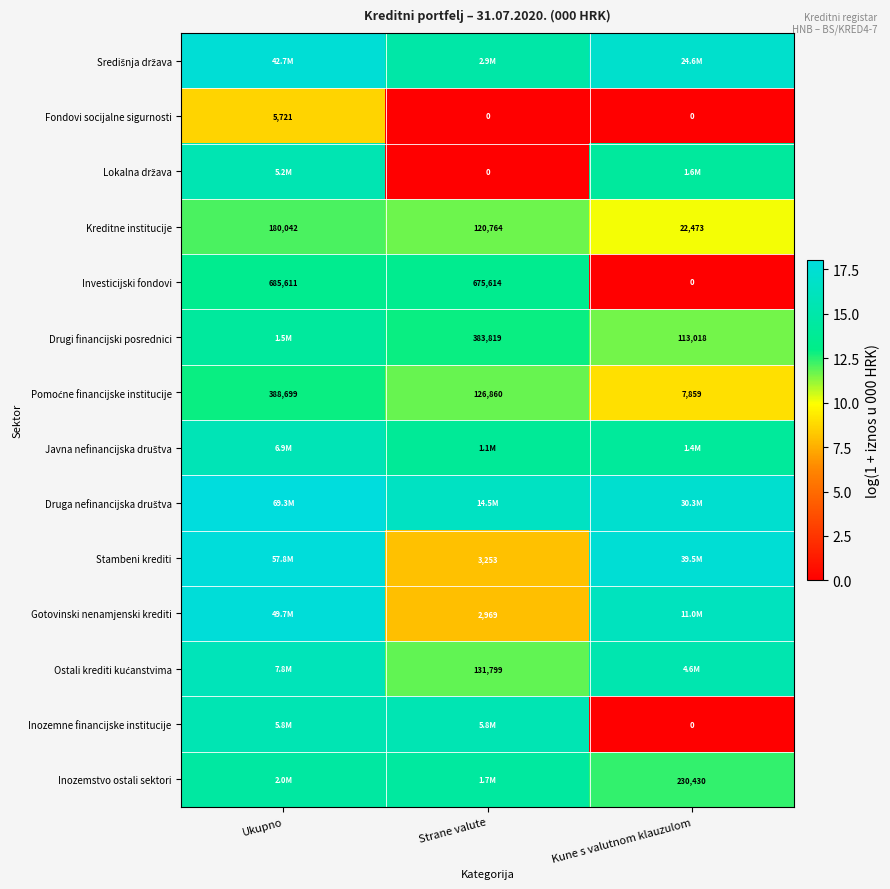

Which category has the highest value in the Investicijski fondovi series?

Ukupno